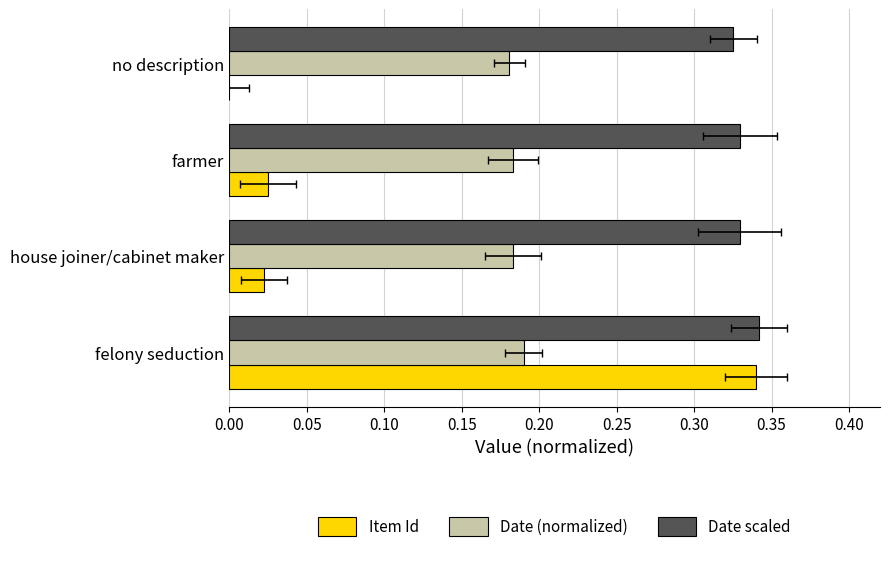

What are all the series names shown in the legend?

Item Id, Date (normalized), Date scaled